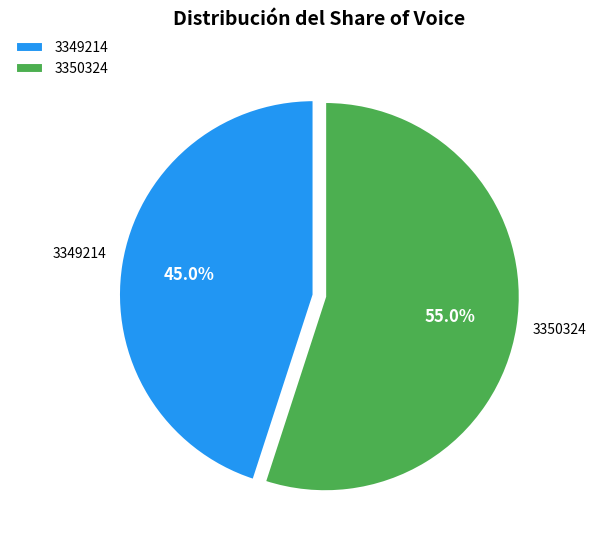

Which has a higher value, 3350324 or 3349214?

3350324